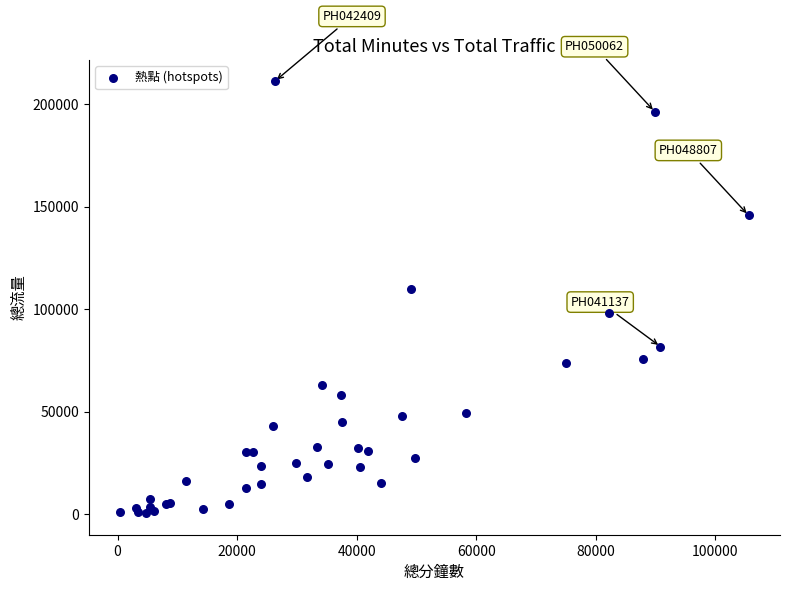

What Y value in the scatter plot is closest to 105842?

109948.4